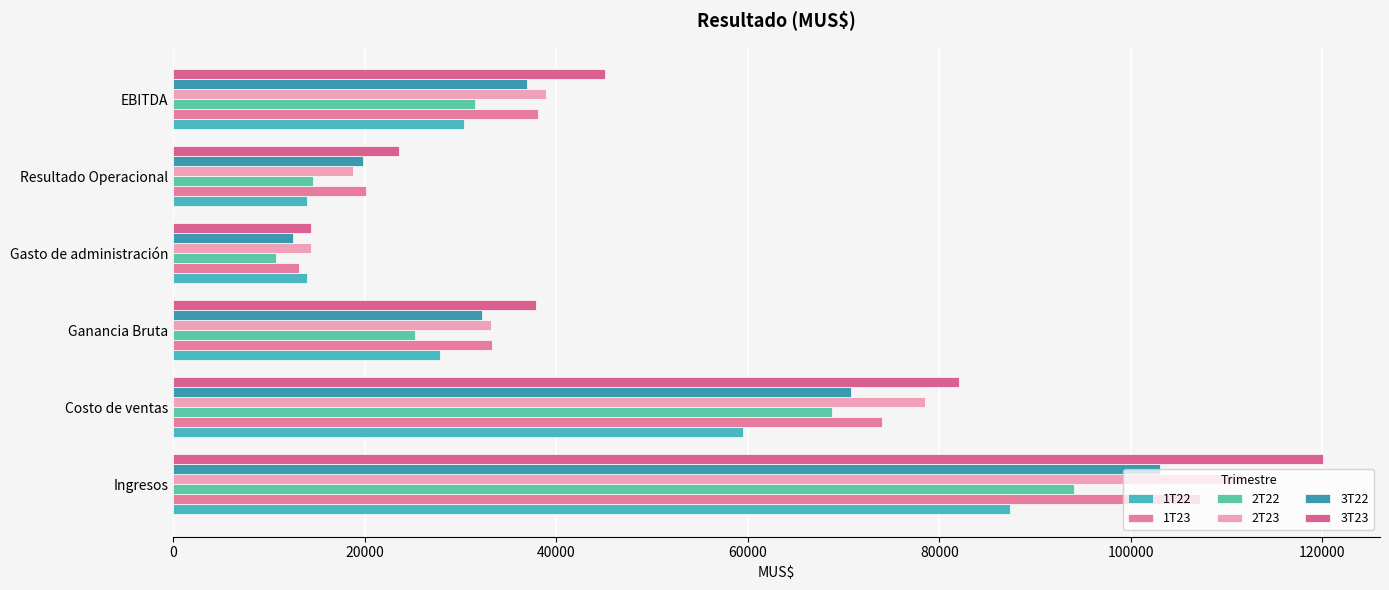

Reading left to right, list all the values displayed in this chart.

1T22: 87337	59455	27882	13974	13908	30351
1T23: 107256	74020	33236	13146	20090	38061
2T22: 94051	68828	25223	10685	14538	31460
2T23: 111674	78542	33132	14411	18721	38899
3T22: 103045	70810	32235	12456	19779	36927
3T23: 120025	82104	37921	14380	23541	45102